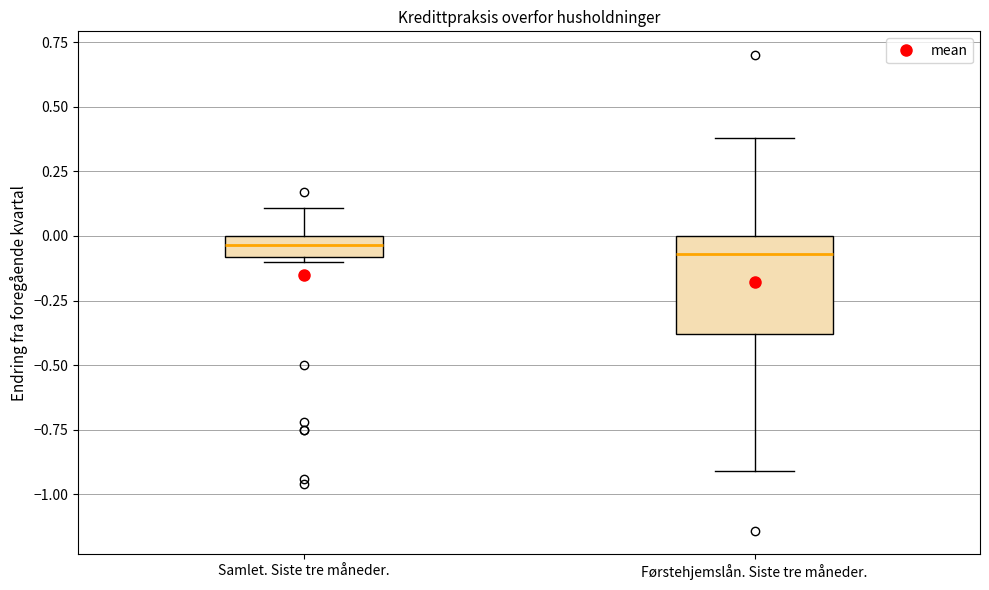

Reading left to right, transcribe this box plot: for each box, give where its median line is, the range the box spans, and where its two whiskers end, as read against the y-axis. The values are not printed on the chart, so give them approximately, as read against the axis.

Samlet. Siste tre måneder.: median -0.05, box -0.10 to 0.00, whiskers -0.10 (just below the box's lower edge) to 0.10
Førstehjemslån. Siste tre måneder.: median -0.05, box -0.40 to 0.00, whiskers -0.90 to 0.40